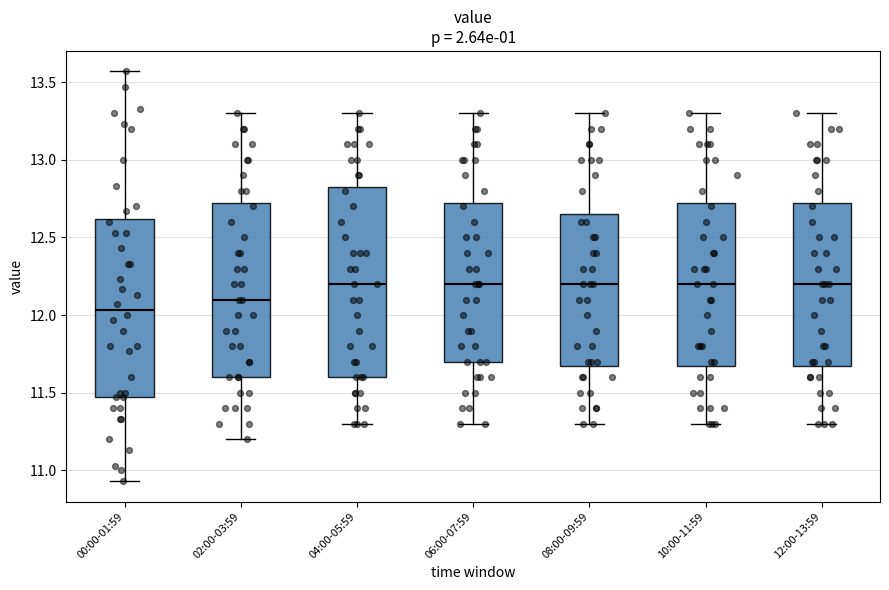

Comparing the boxes themselves (not the whiskers), which one is the tallest?

04:00-05:59